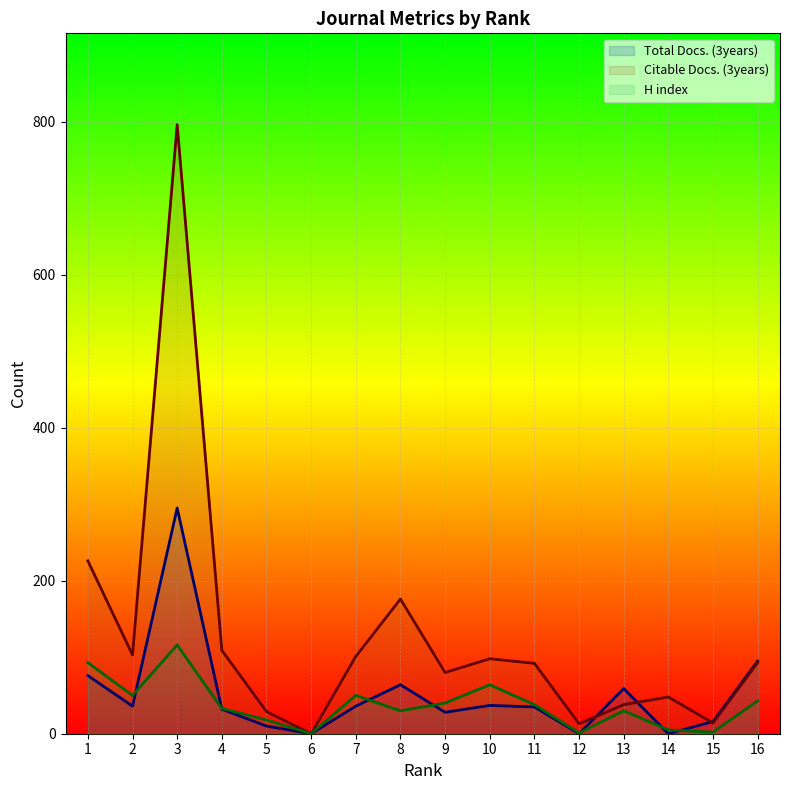

How many lines are shown in the chart?

3